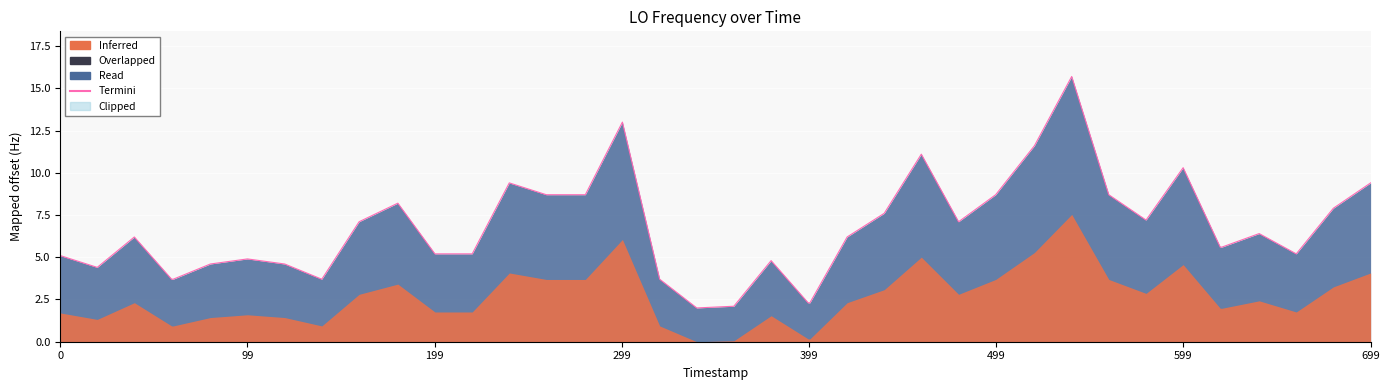

What is the difference between the second highest and minimum values?

11.0